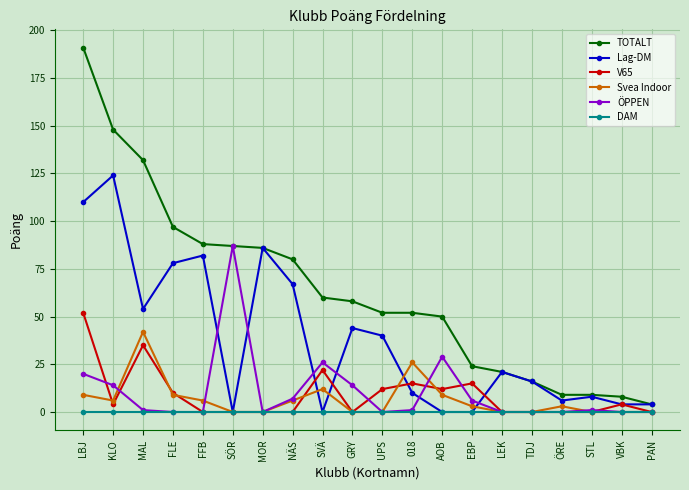

The value of DAM at PAN is 0. True or false?

True